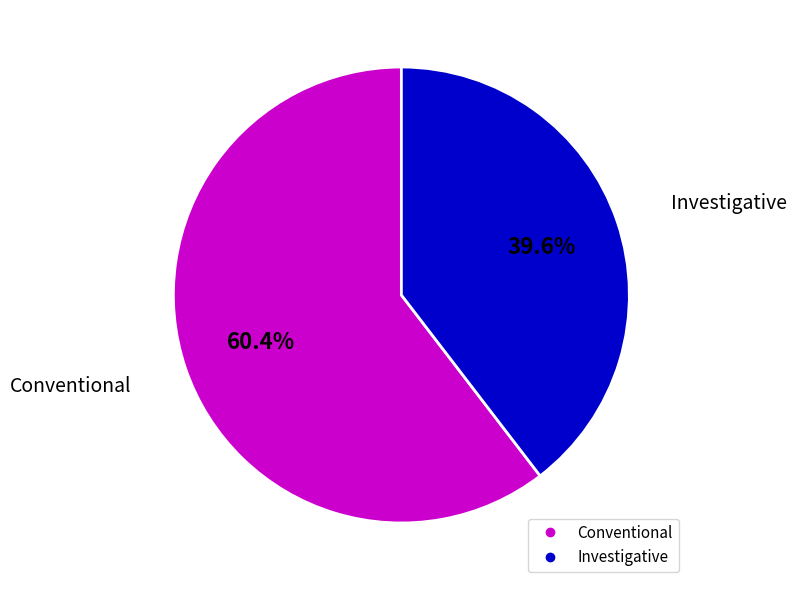

What portion of the pie excludes Conventional?

39.6%